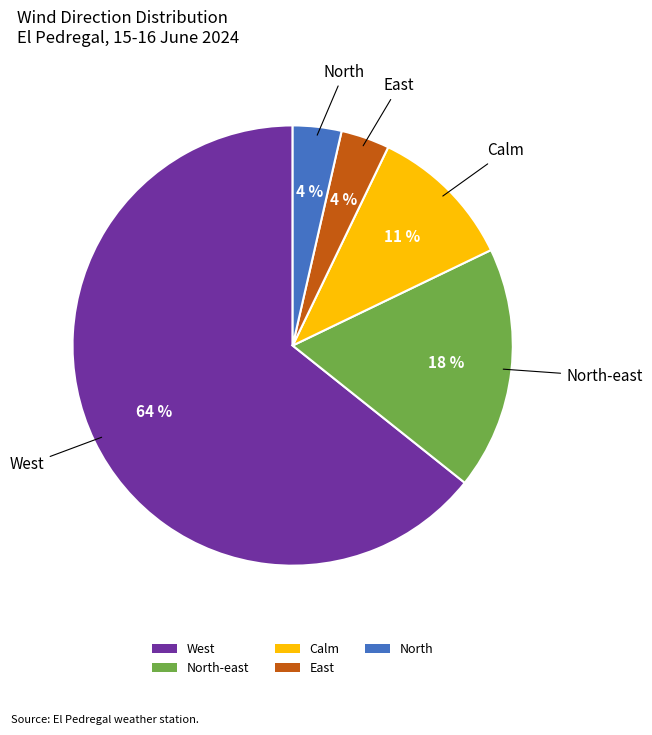

What is the ratio of the value at West to the value at North-east?

3.6